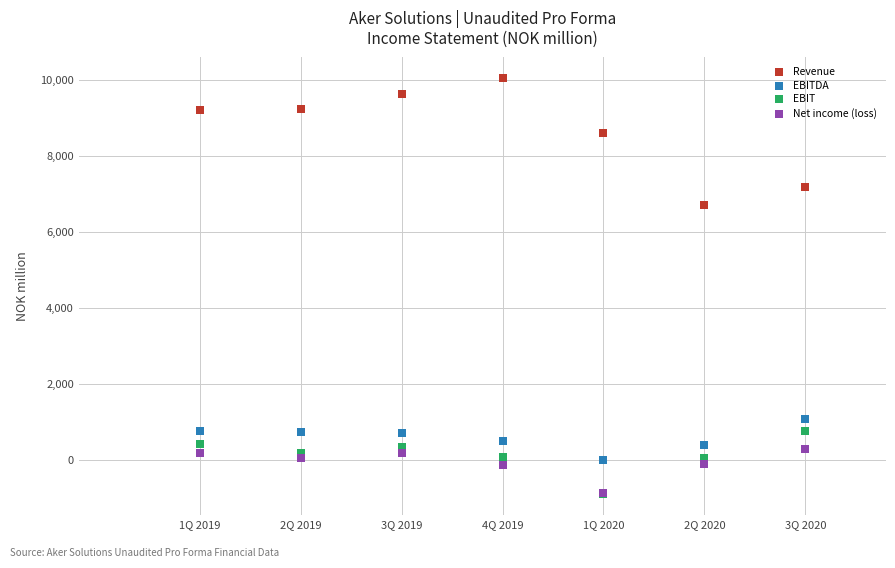

In the Revenue series, what Y value is closest to 8385?

8601.0